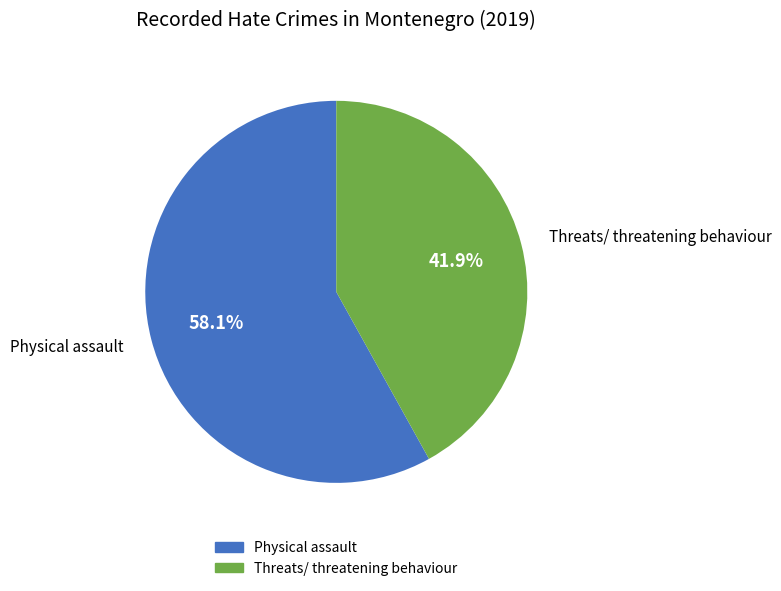

What is the smallest slice in the pie chart?

Threats/ threatening behaviour